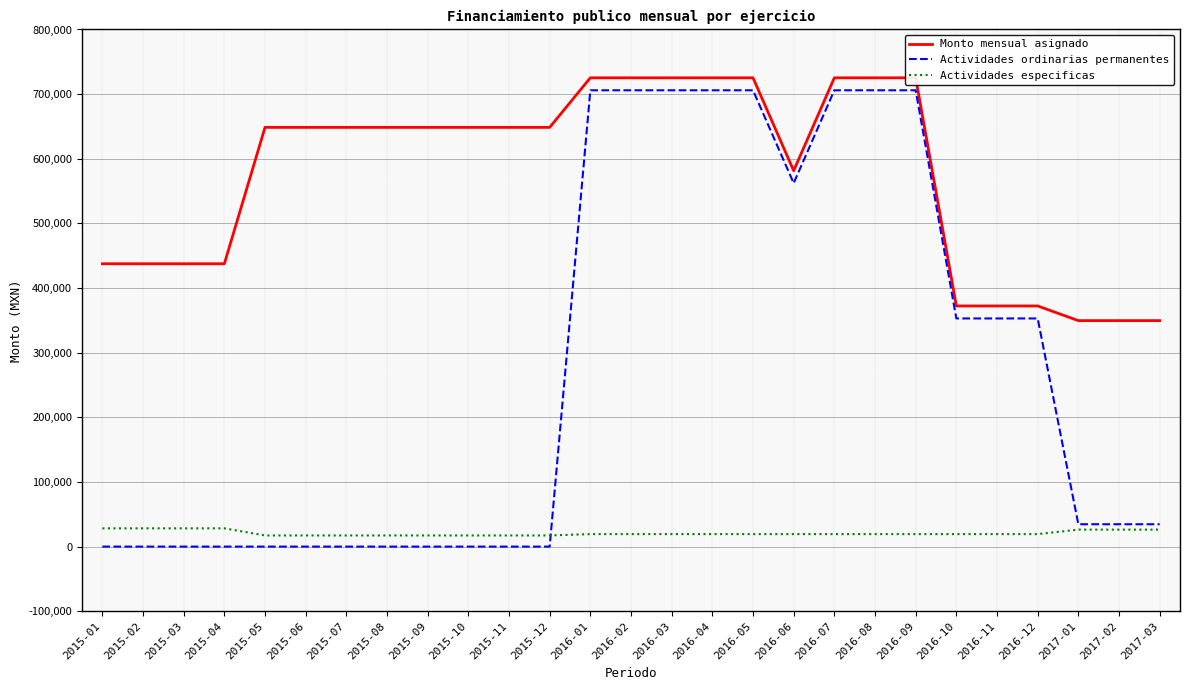

List the labels in order of Monto mensual asignado value, smallest first.

2017-01, 2017-02, 2017-03, 2016-10, 2016-11, 2016-12, 2015-01, 2015-02, 2015-03, 2015-04, 2016-06, 2015-05, 2015-06, 2015-07, 2015-08, 2015-09, 2015-10, 2015-11, 2015-12, 2016-01, 2016-02, 2016-03, 2016-04, 2016-05, 2016-07, 2016-08, 2016-09